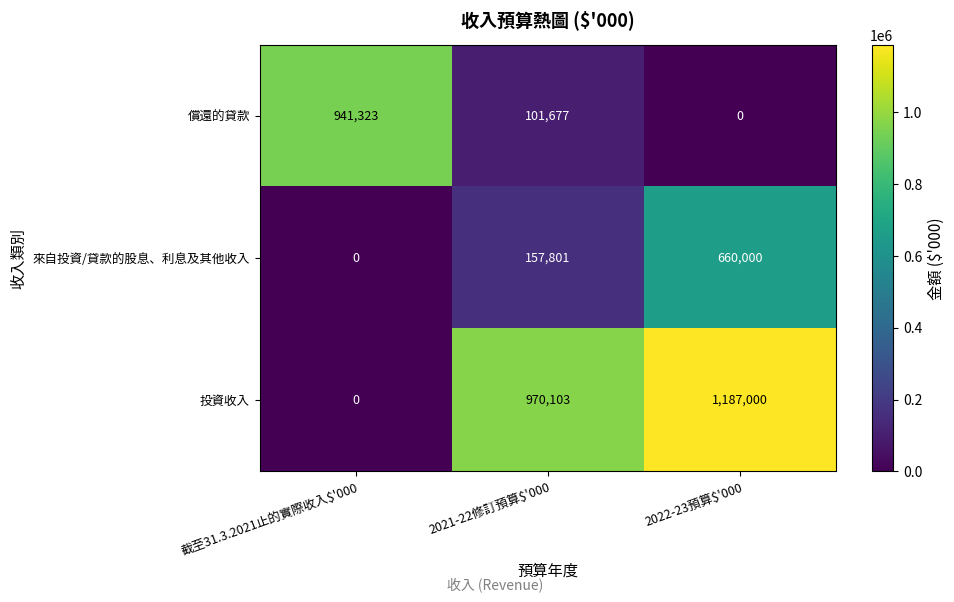

How many series are shown in this chart?

3